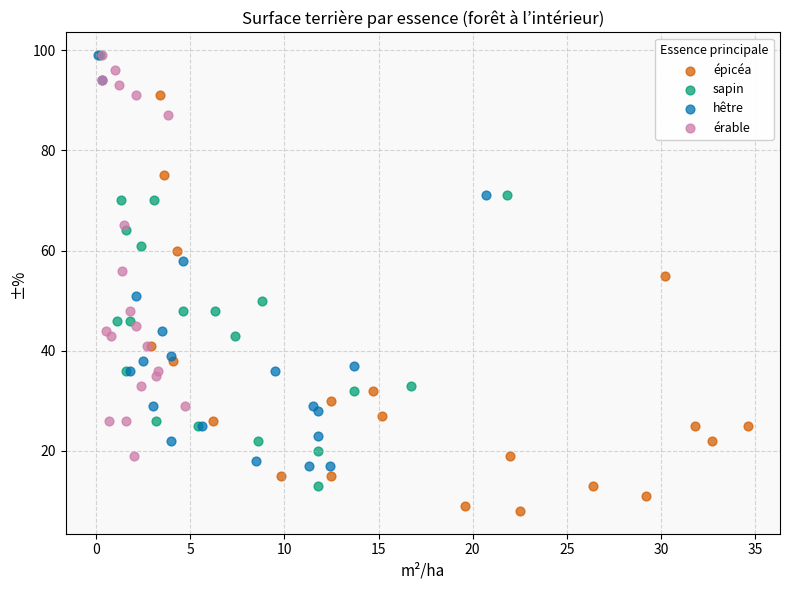

Which series reaches the minimum Y coordinate?

épicéa